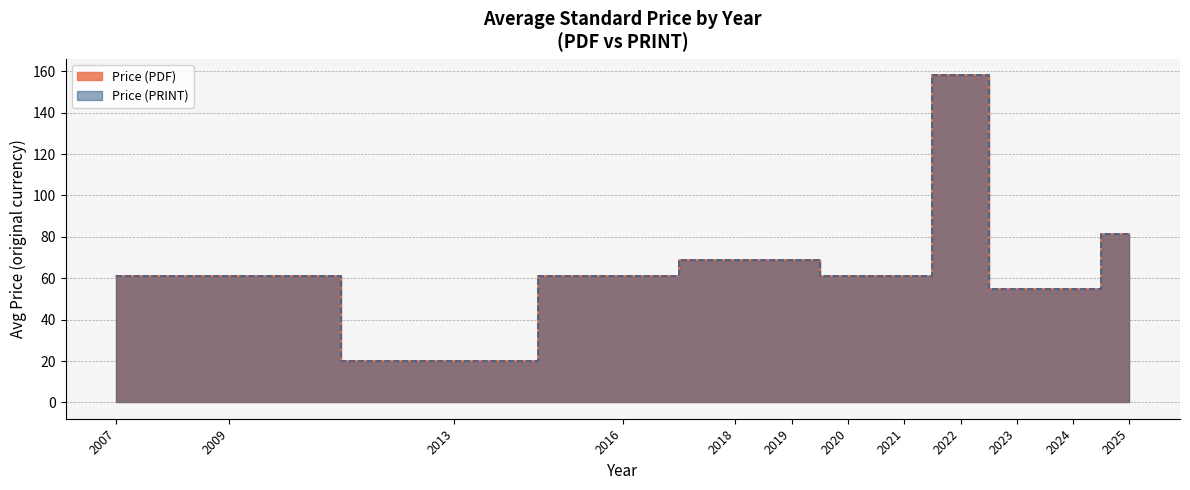

Is it true that Price (PRINT) equals 31.2 at 2025?

False